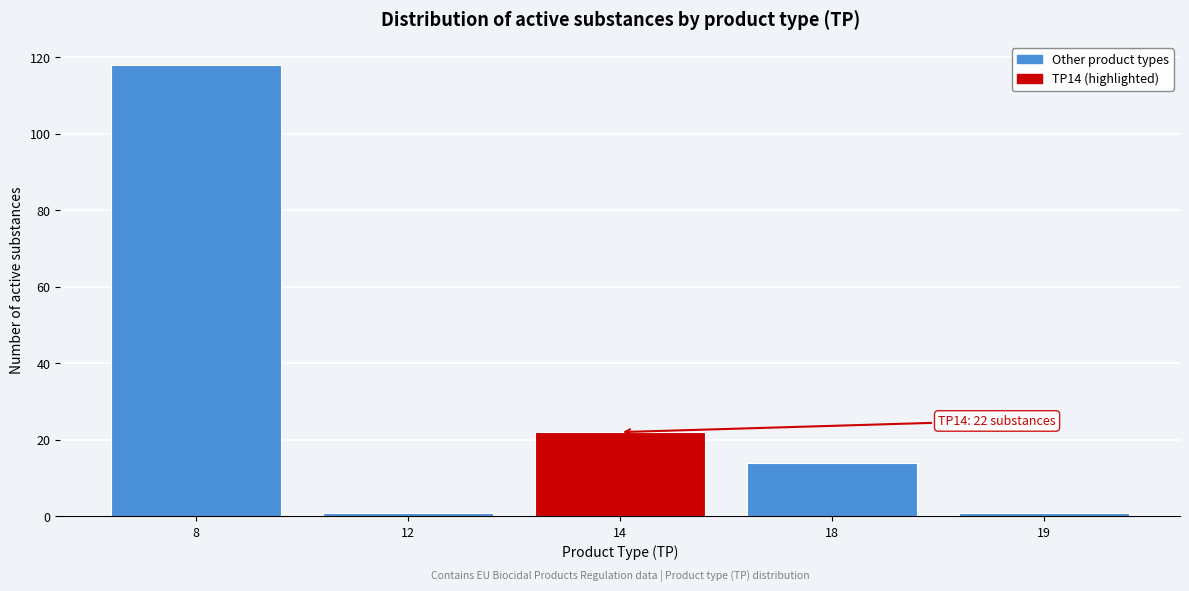

Reading left to right, transcribe all the data shown in this chart.

118	1	22	14	1